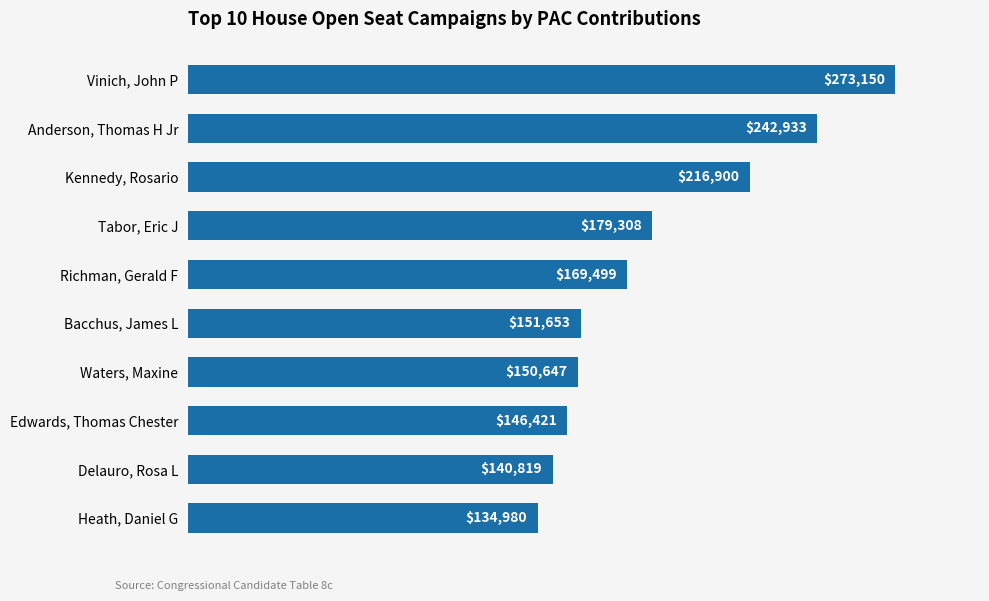

The chart shows a value of 146421 at Edwards, Thomas Chester. True or false?

True